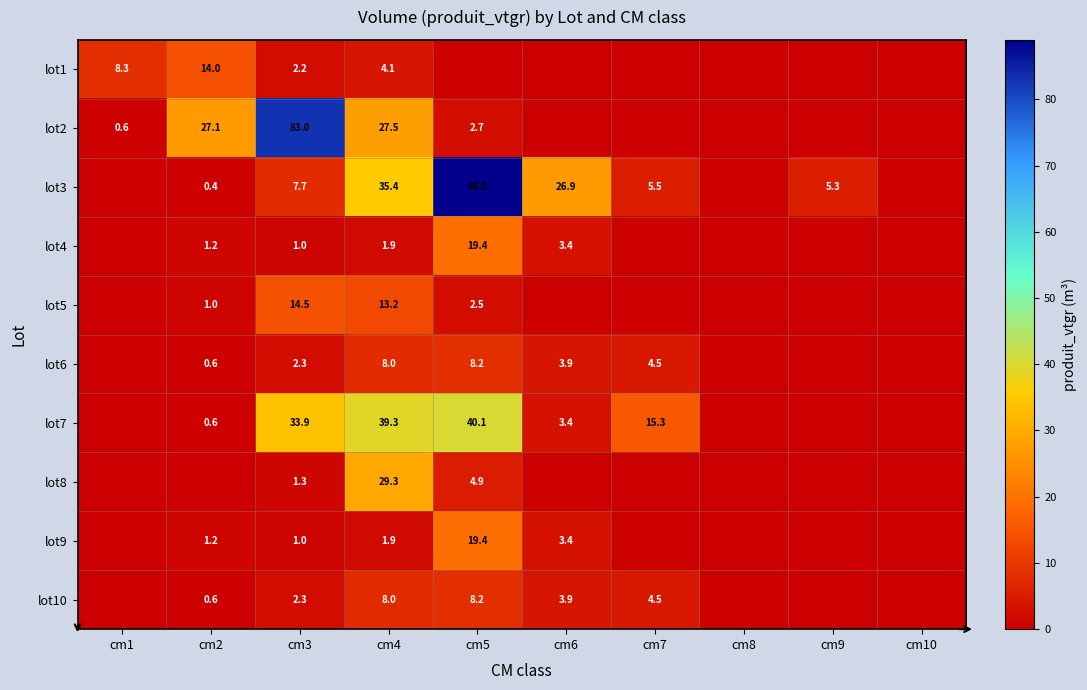

Is it true that lot3 equals 5.3 at cm9?

True